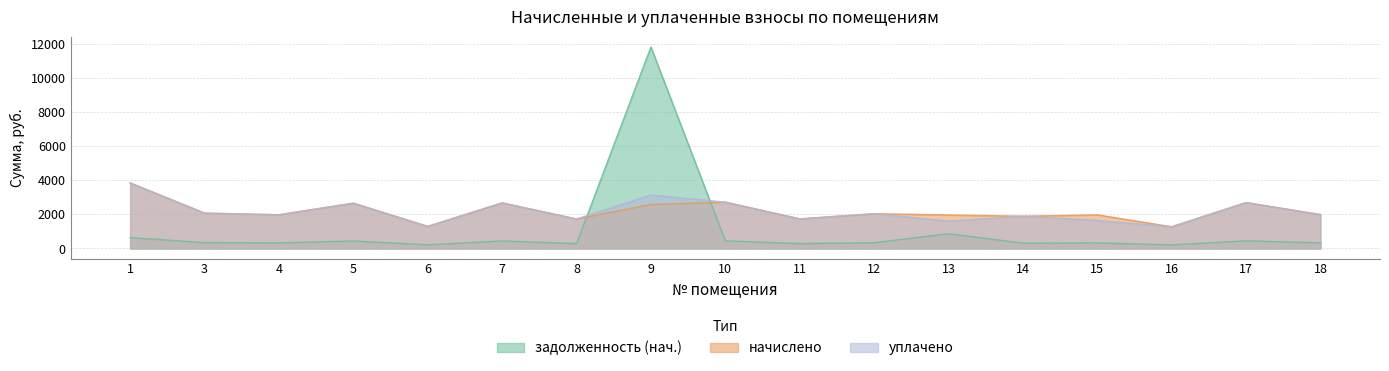

Which series has the widest spread of values?

задолженность (нач.)